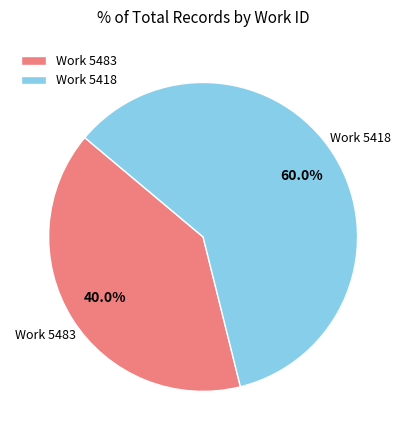

What is the majority slice?

Work 5418